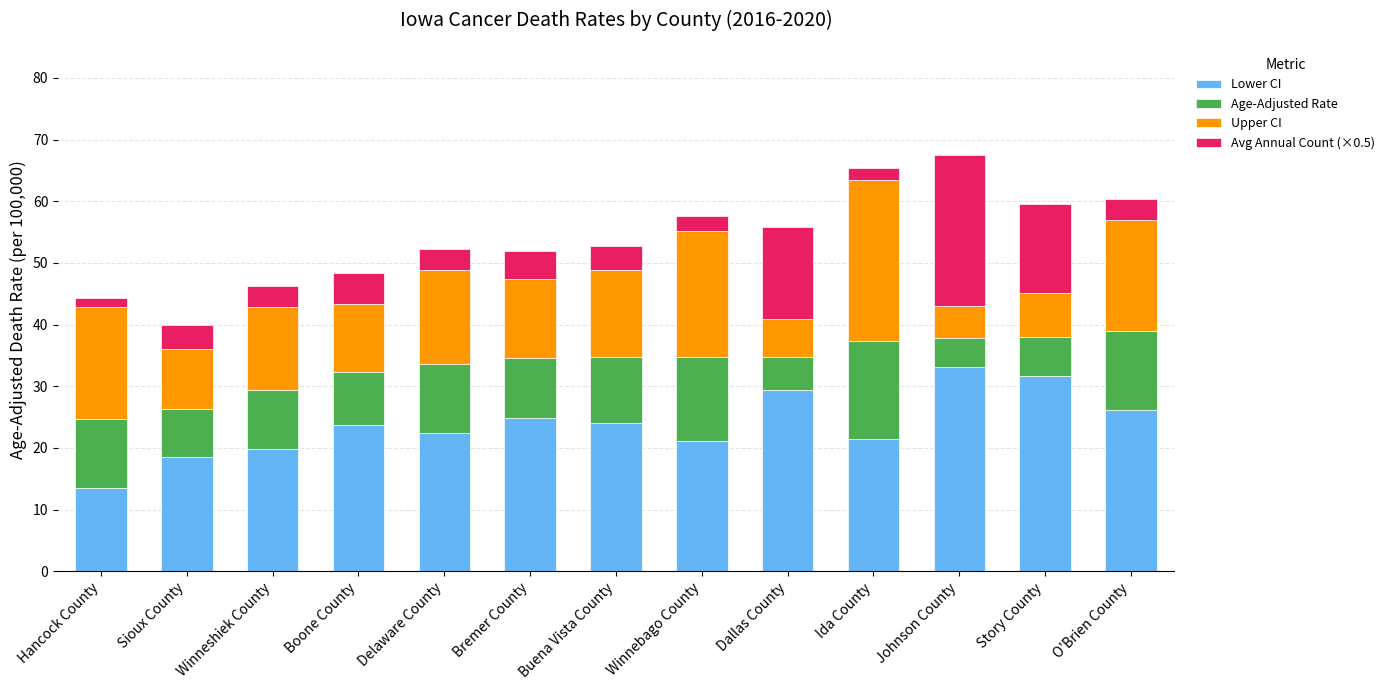

What is the sum of all Lower CI values?

309.8